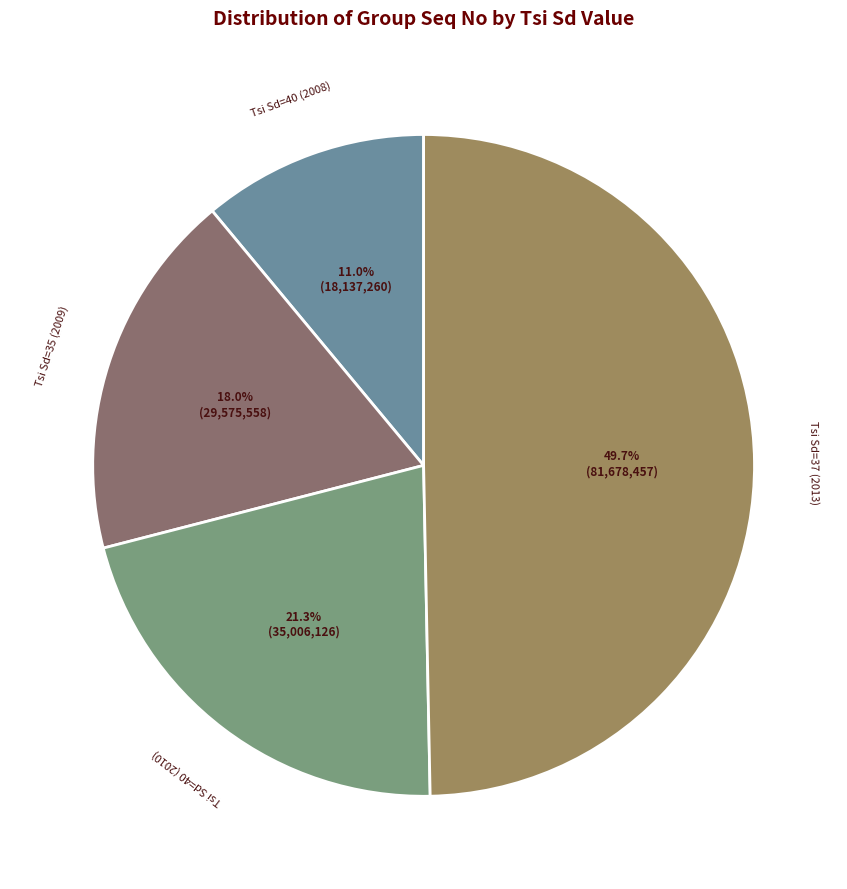

Which slice is the smallest?

40 (Tsi Sd)